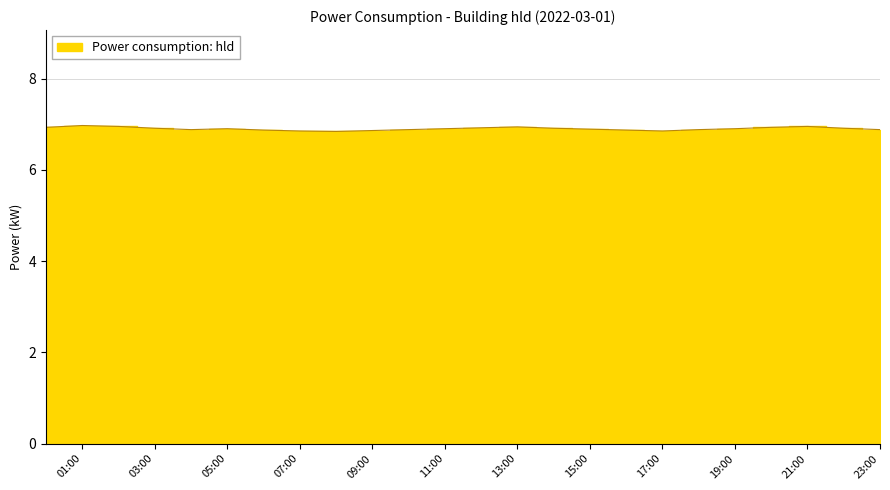

Between 03:00 and 23:00, which is larger?

03:00